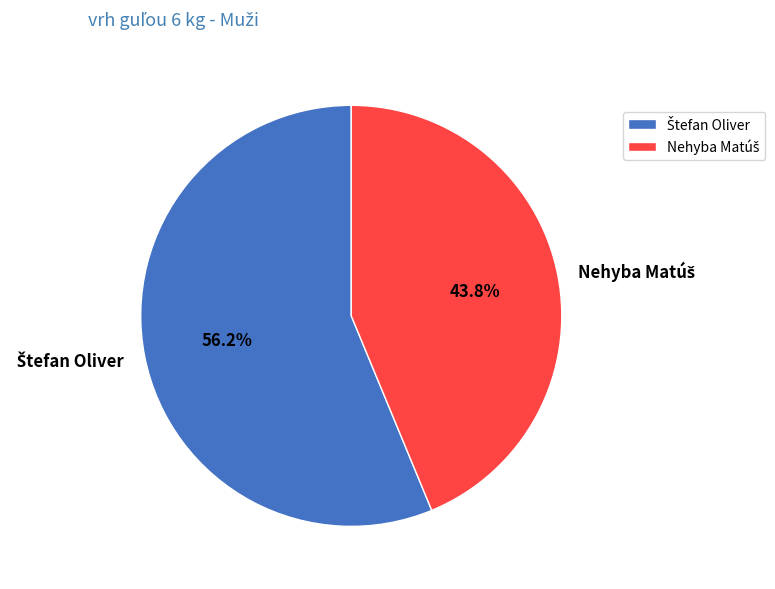

Count the number of slices in the pie.

2